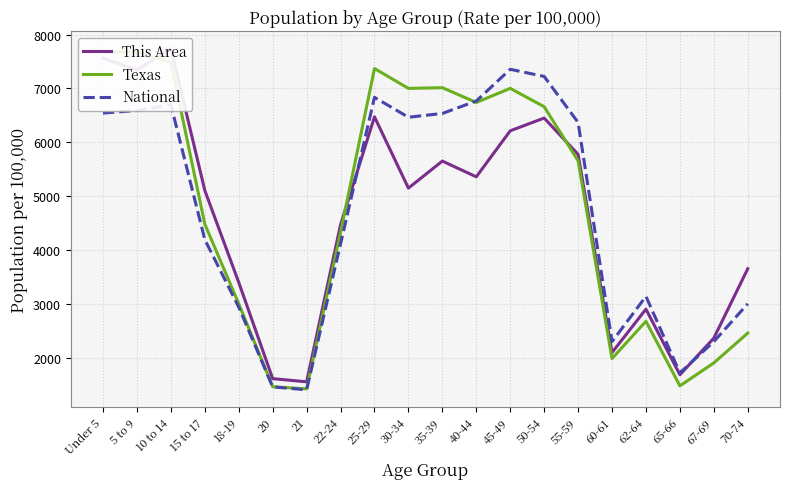

Reading right to left, extract all data points from this chart.

This Area: 70-74=3656.0	67-69=2369.0	65-66=1689.3	62-64=2906.2	60-61=2101.5	55-59=5777.0	50-54=6450.7	45-49=6214.1	40-44=5360.4	35-39=5652.7	30-34=5150.9	25-29=6473.3	22-24=4472.7	21=1558.2	20=1617.0	18-19=3402.0	15 to 17=5107.9	10 to 14=7742.2	5 to 9=7344.3	Under 5=7561.3
Texas: 70-74=2462.3	67-69=1909.0	65-66=1483.6	62-64=2681.4	60-61=1990.5	55-59=5658.7	50-54=6660.7	45-49=7001.1	40-44=6739.9	35-39=7013.5	30-34=7001.0	25-29=7369.2	22-24=4330.9	21=1427.7	20=1467.6	18-19=3006.1	15 to 17=4482.8	10 to 14=7484.0	5 to 9=7668.3	Under 5=7669.2
National: 70-74=3005.1	67-69=2304.6	65-66=1723.1	62-64=3143.1	60-61=2304.1	55-59=6369.3	50-54=7222.2	45-49=7355.1	40-44=6766.4	35-39=6536.0	30-34=6465.6	25-29=6834.7	22-24=4117.5	21=1410.3	20=1463.7	18-19=2942.9	15 to 17=4195.8	10 to 14=6697.2	5 to 9=6590.8	Under 5=6543.0